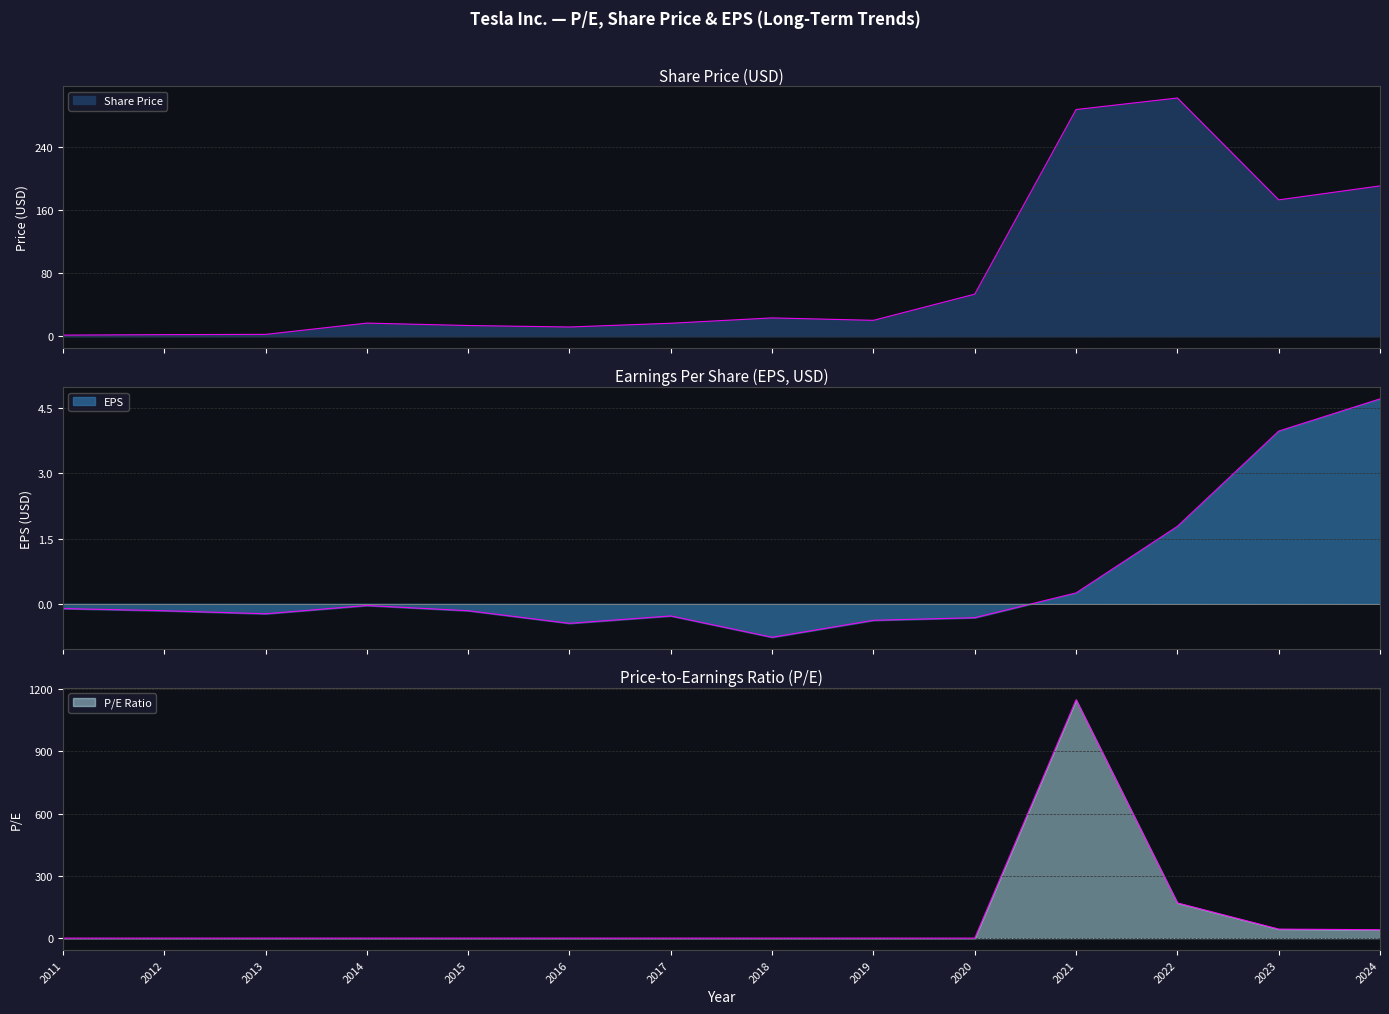

Which category has the lowest value across all series?

2018